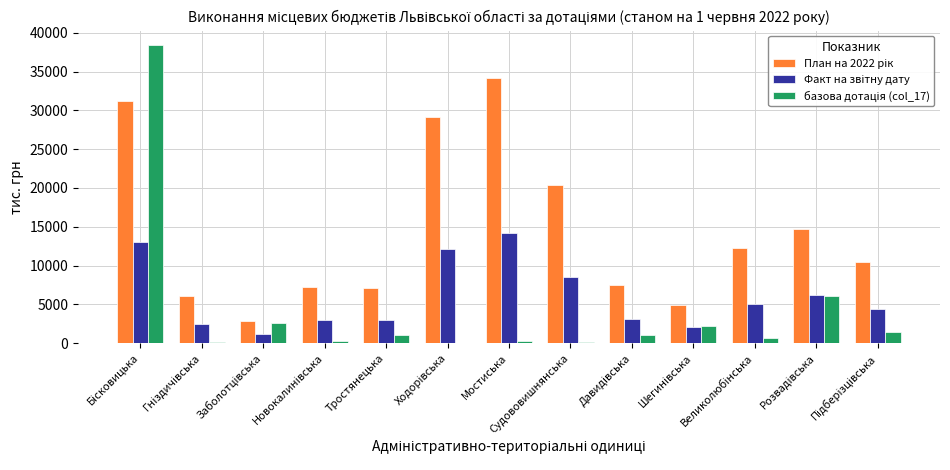

What is the greatest value displayed?

38385.0